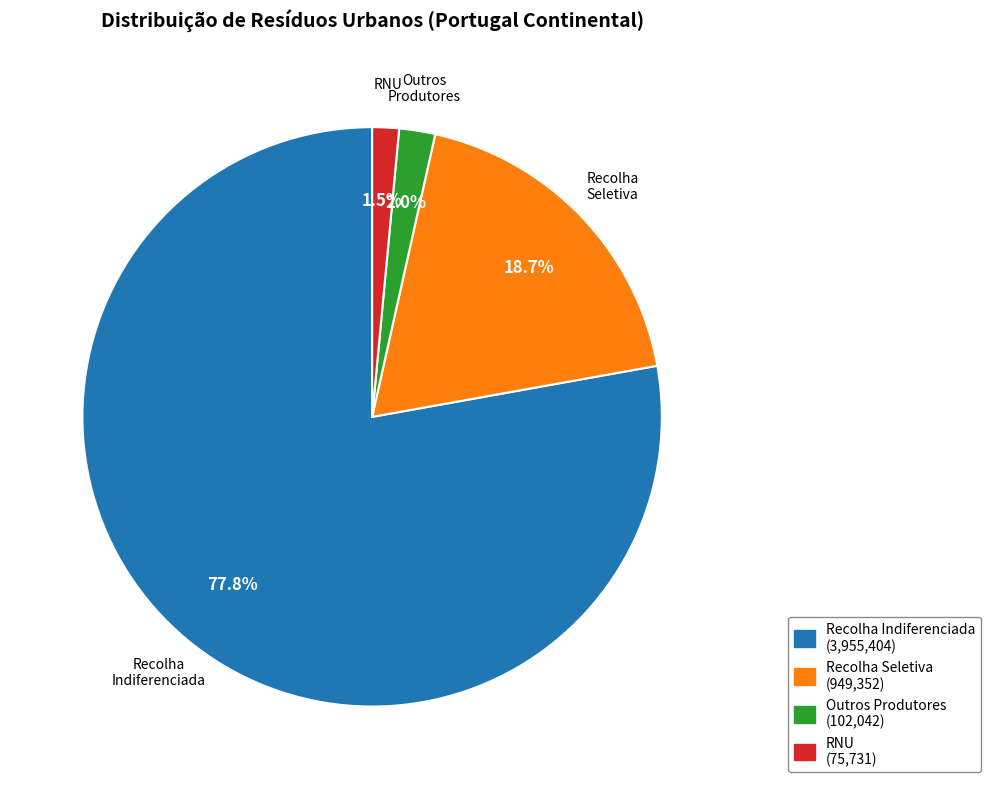

Is there a majority slice in this chart?

Yes